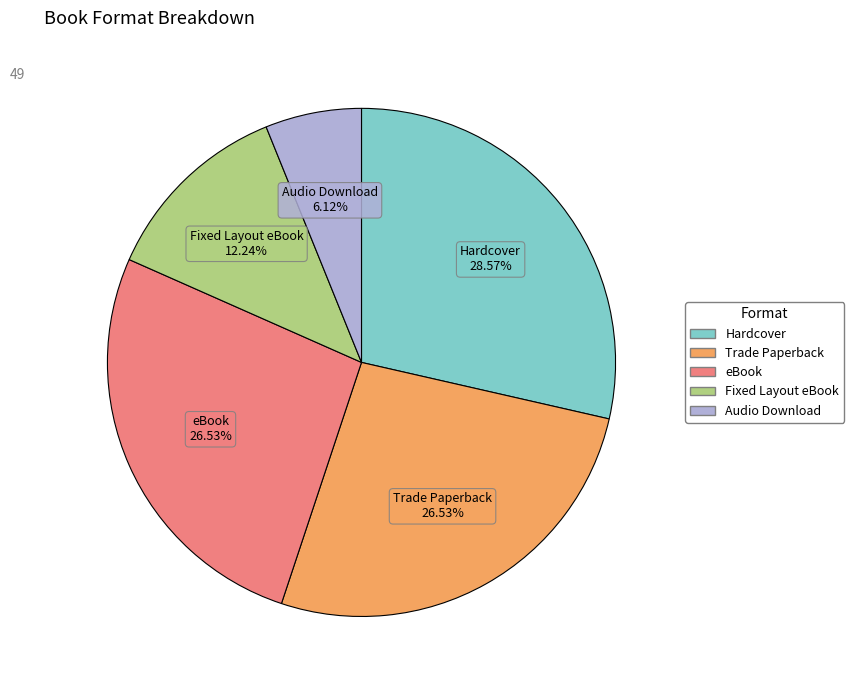

To the nearest percent, what percentage of the pie is Trade Paperback?

27%